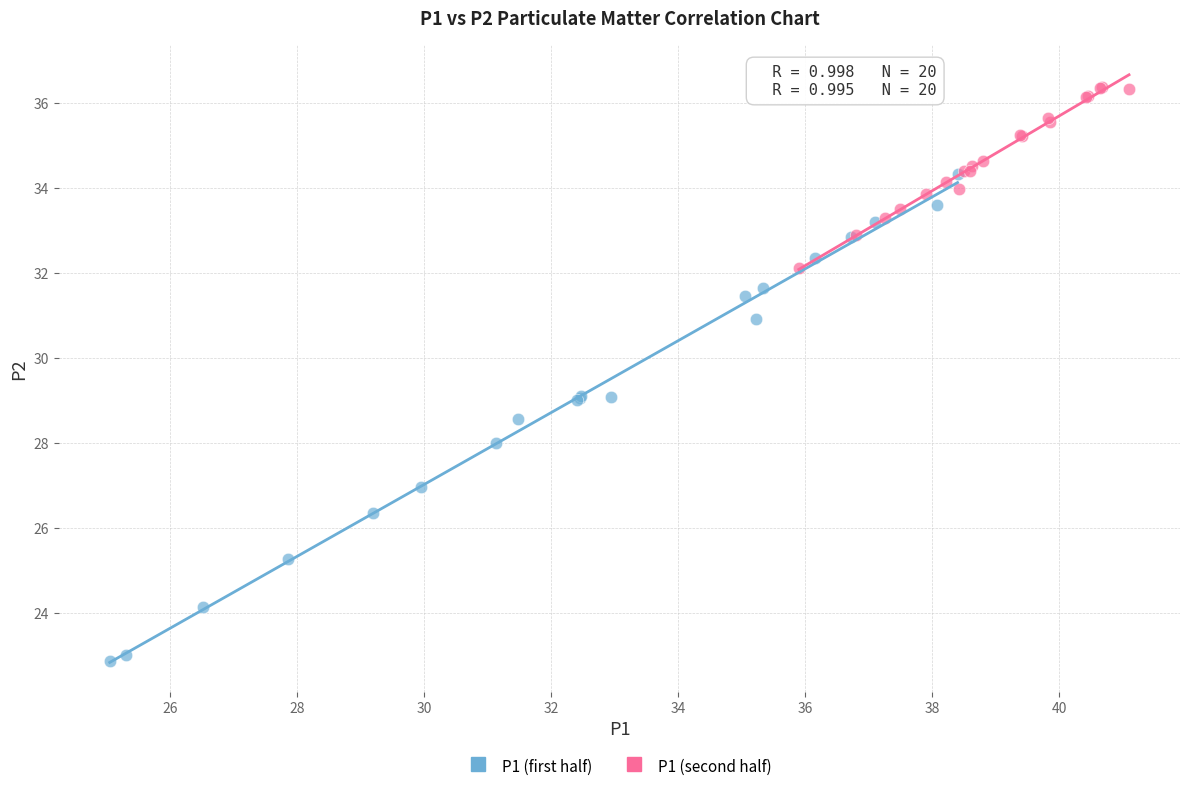

Which series reaches the minimum Y coordinate?

P1 (first half)